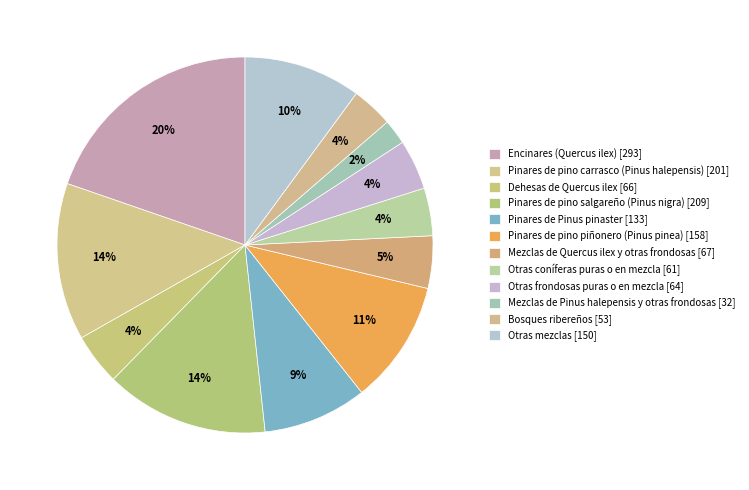

Count the number of slices in the pie.

12